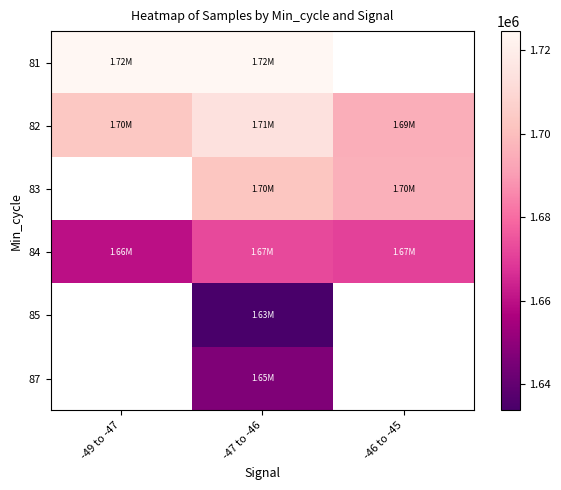

What is the difference between the maximum and minimum values in the 84 series?

12978.3